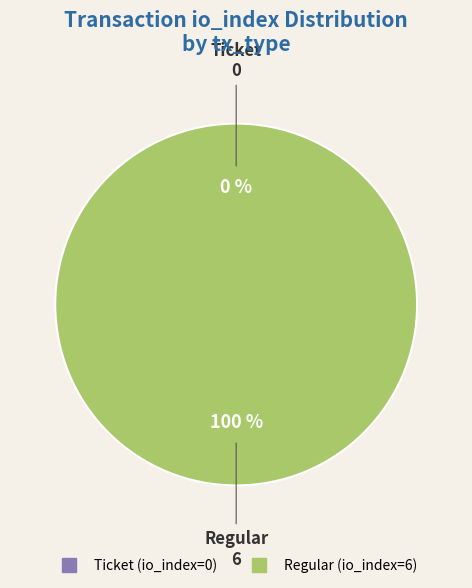

What is the change in value from Ticket (io_index=0) to Regular (io_index=6)?

+6